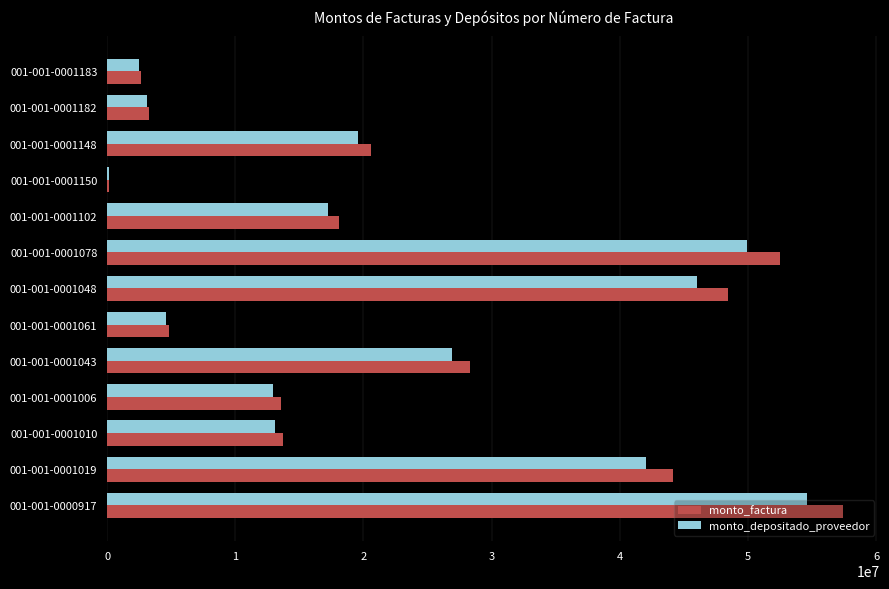

Which category has the highest value in the monto_factura series?

001-001-0000917